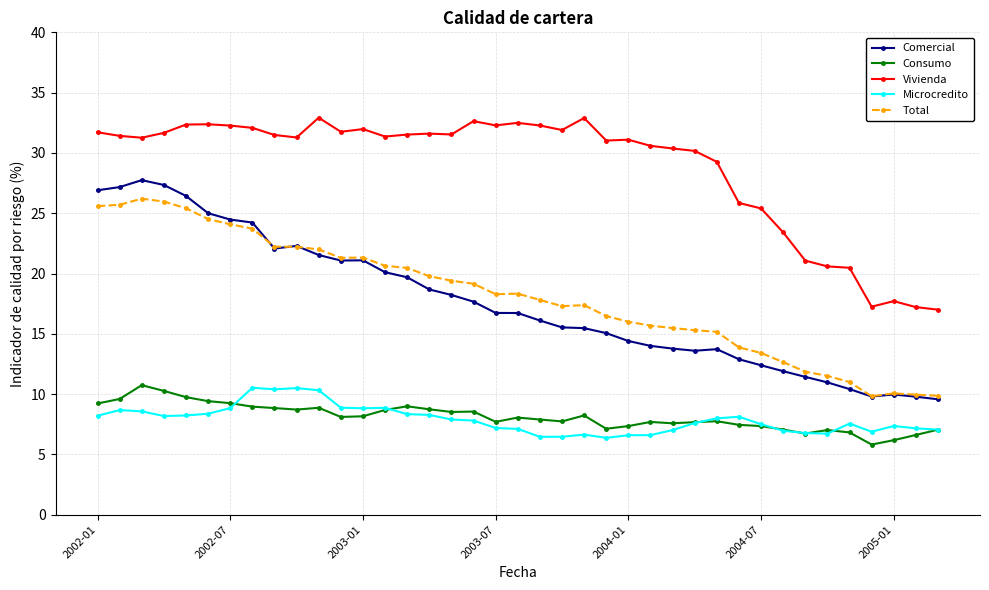

True or false: Vivienda and Comercial cross at least once.

False